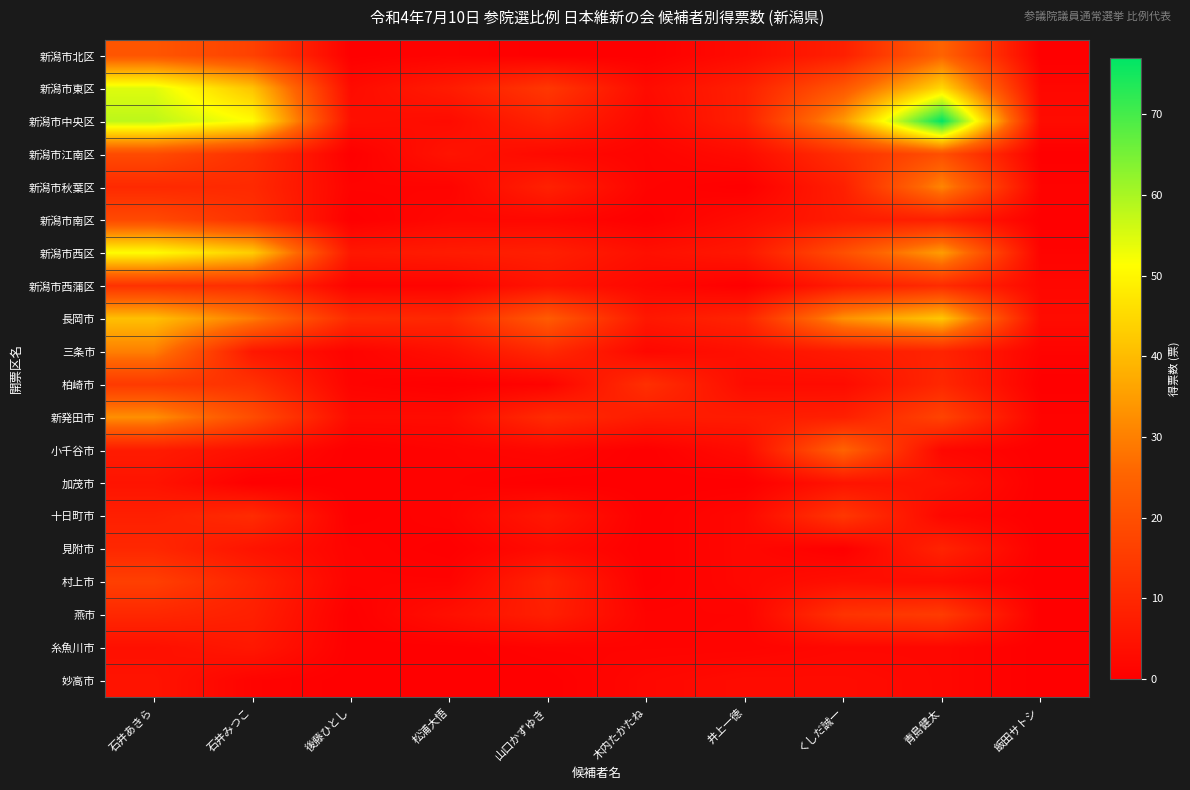

Count the number of categories in the chart.

10